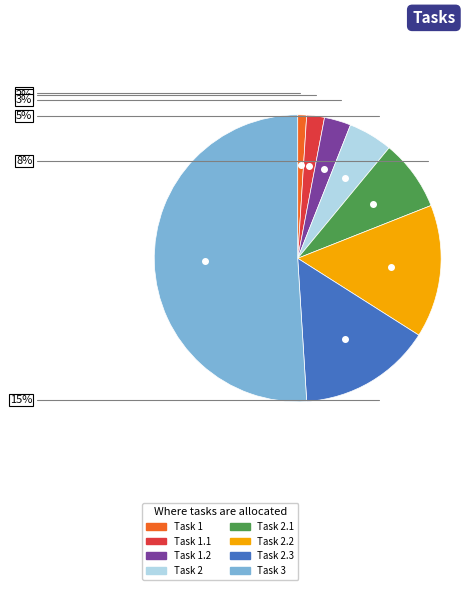

How many segments does this pie chart have?

8